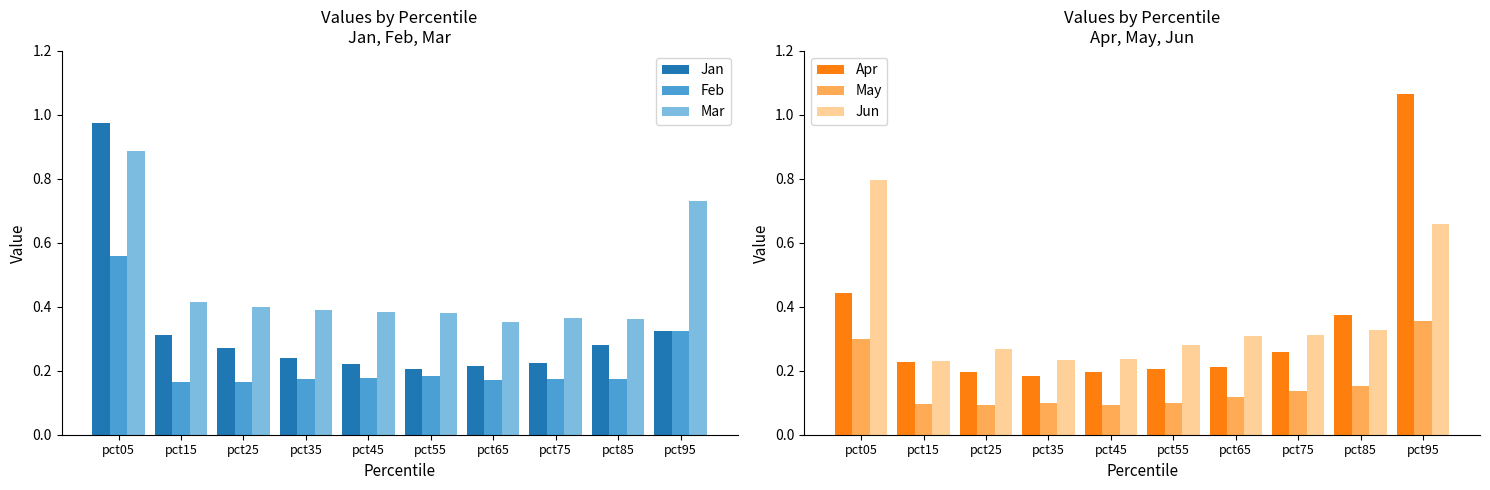

Which series changed the most between pct25 and pct35?

Jun